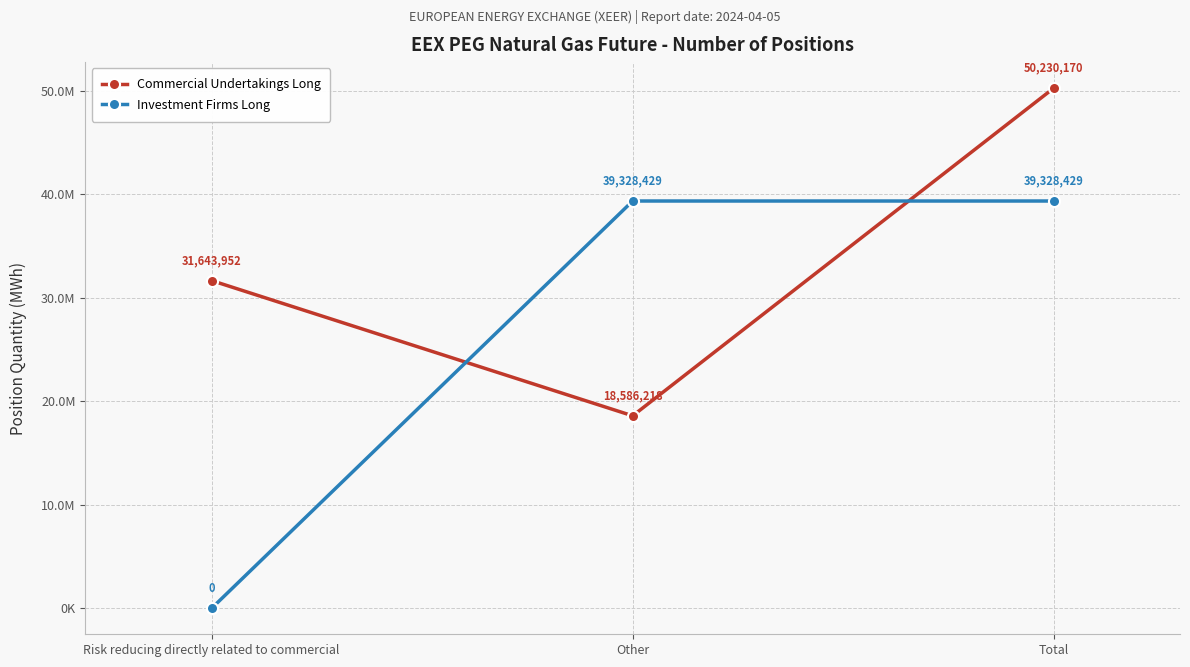

What is the sum of all Investment Firms Long values?

78656858